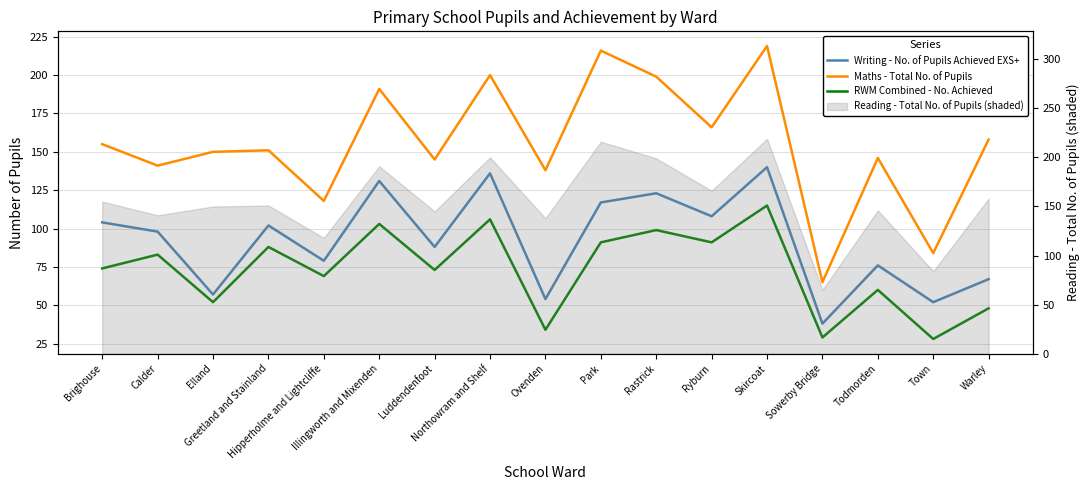

The value of Writing - No. of Pupils Achieved EXS+ at Elland is 77. True or false?

False